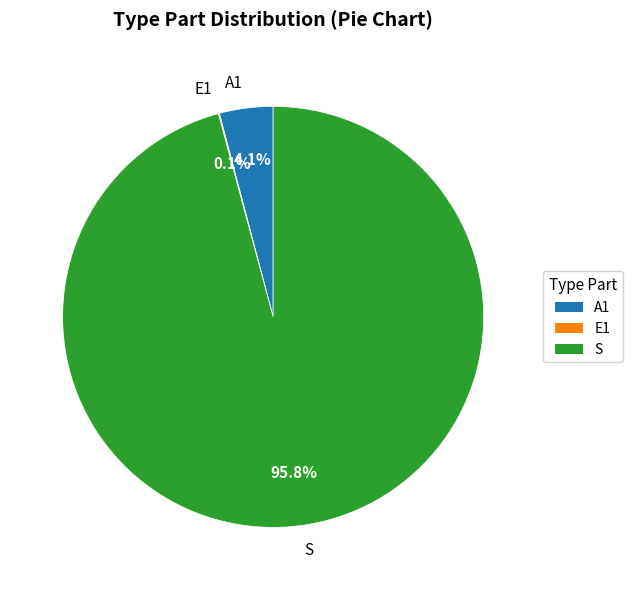

To the nearest percent, what portion does A1 represent?

4%